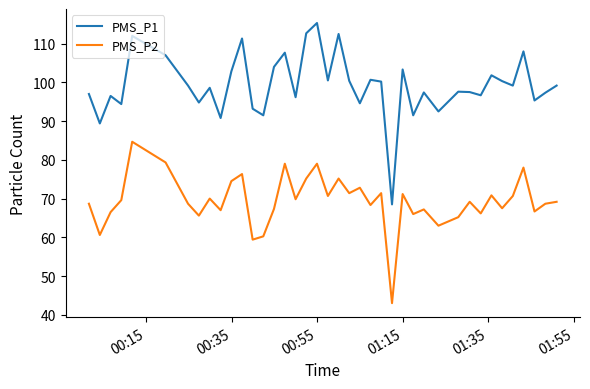

List the series in order of their peak value, lowest first.

PMS_P2, PMS_P1